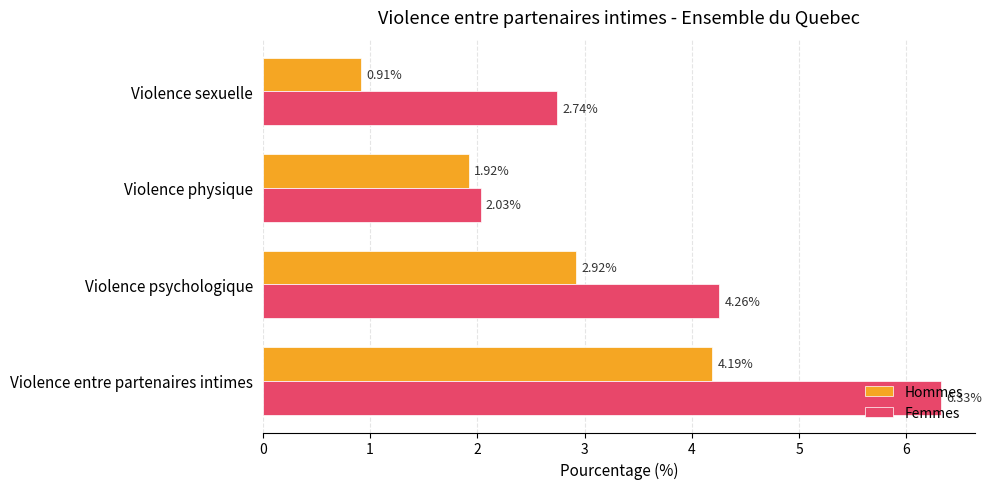

Where is Hommes nearest to the value 2?

Violence physique